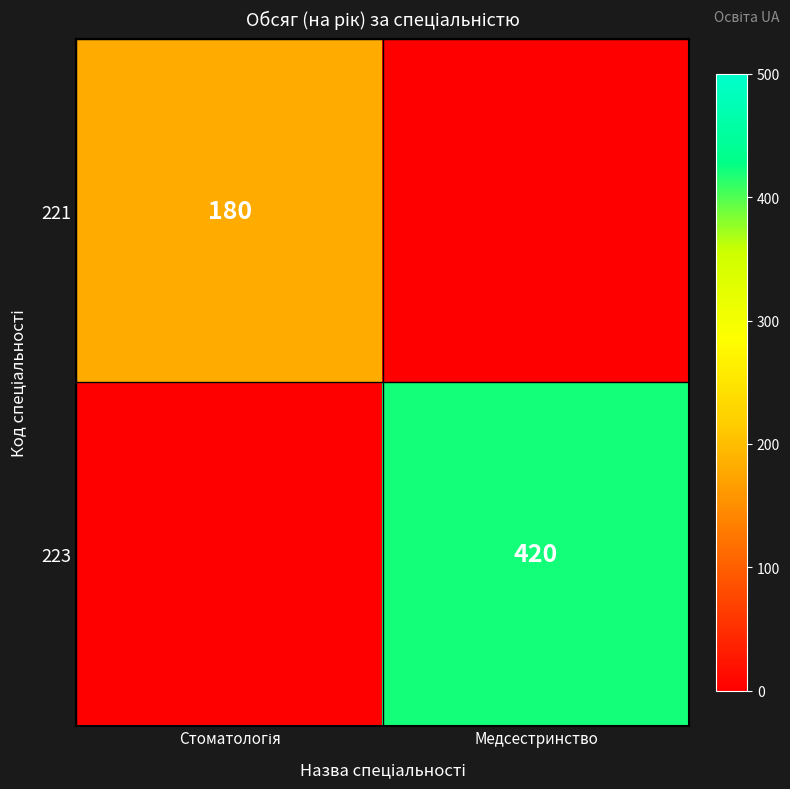

The value of 223 at Медсестринство is 420. True or false?

True